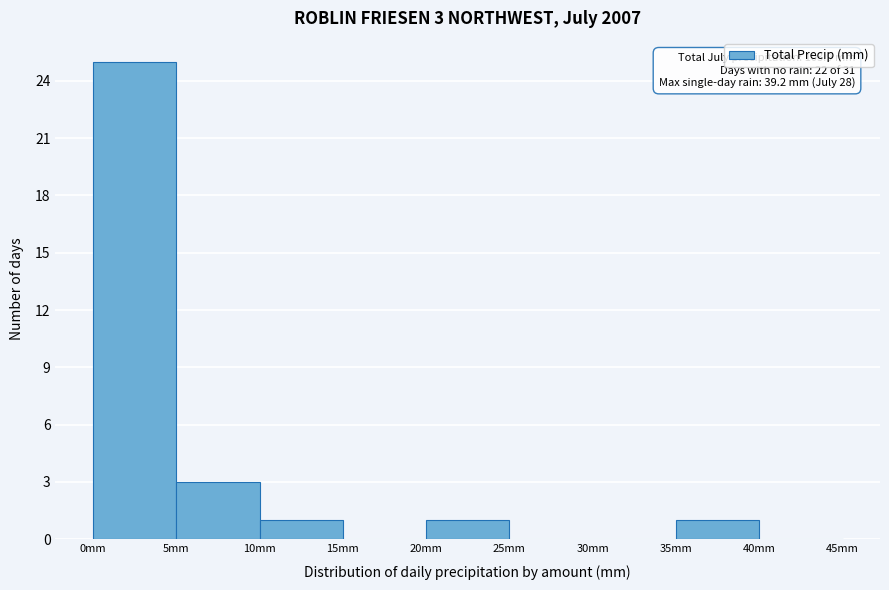

Which range on the x-axis has the tallest bar?

0 to 5